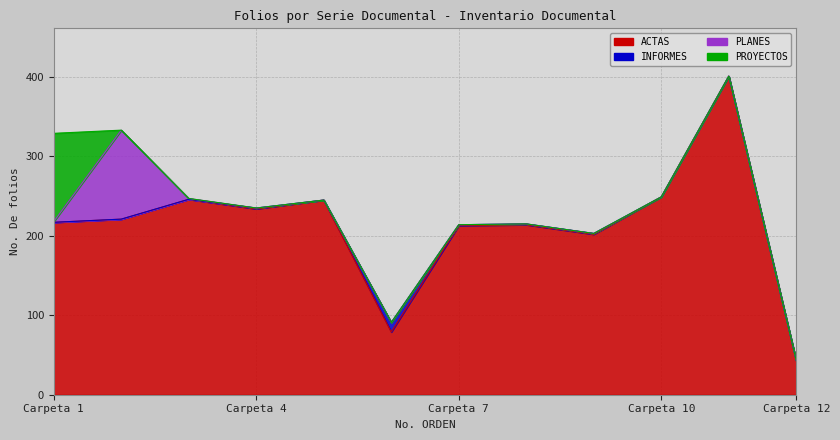

Does the chart display data point markers on the line(s)?

No